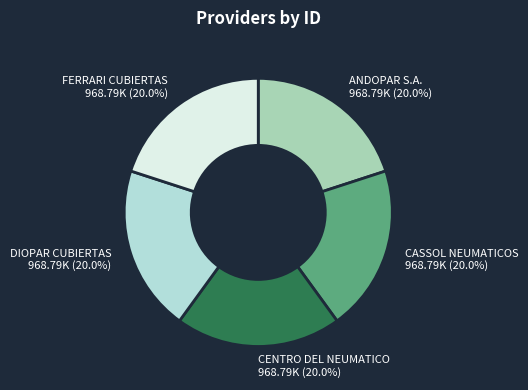

The CENTRO DEL NEUMATICO slice represents 29% of the pie. True or false?

False